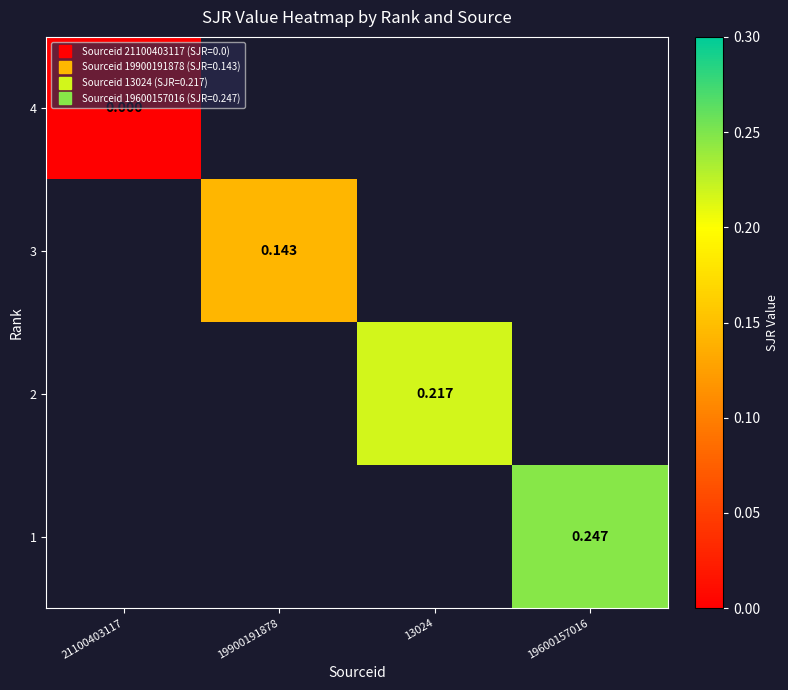

How many distinct data groups are displayed?

4